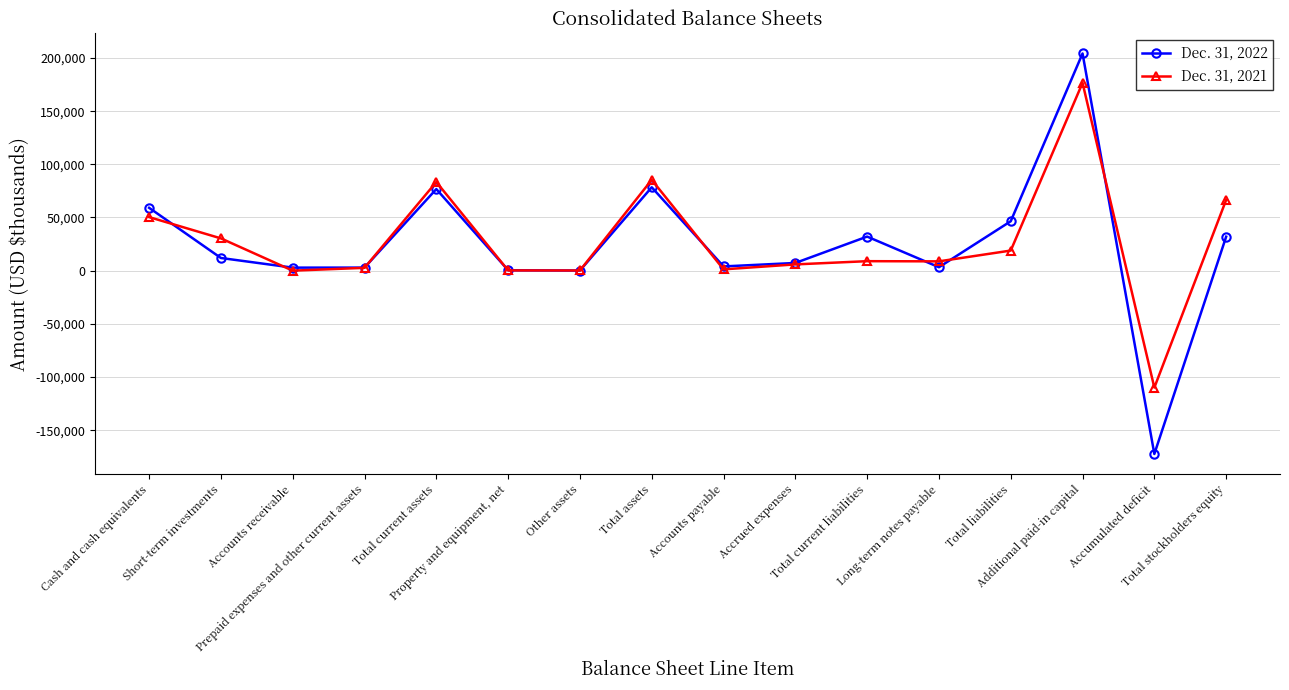

True or false: Dec. 31, 2021 and Dec. 31, 2022 cross at least once.

True